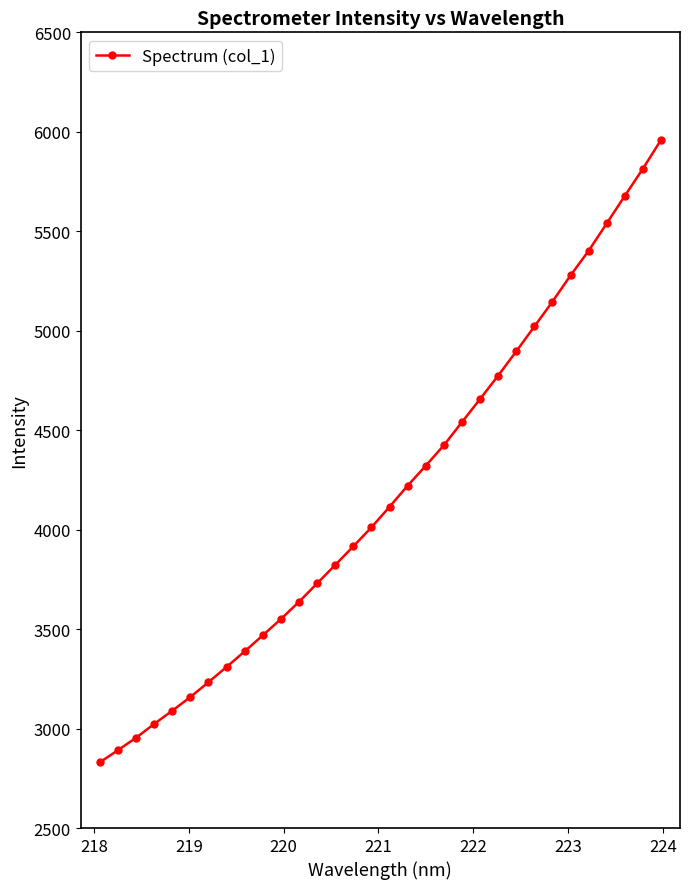

What is the minimum value shown in the chart?

2829.8